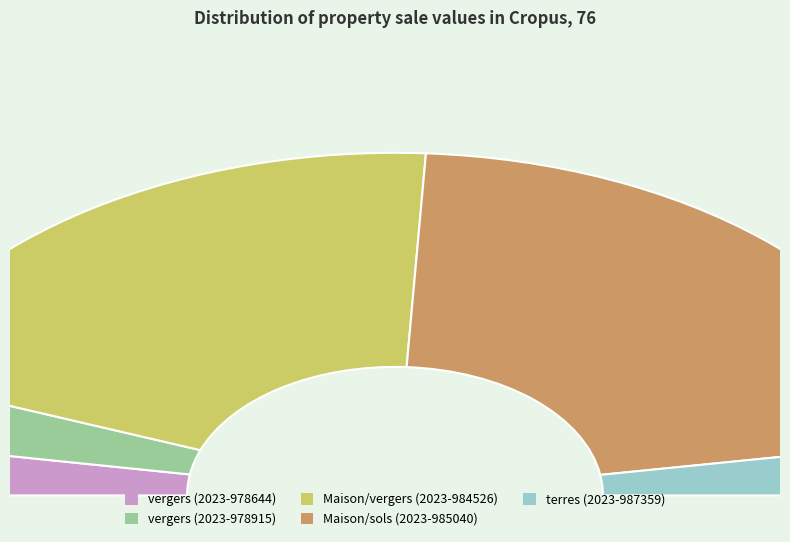

True or false: vergers (2023-978644) accounts for 1% of the total.

False